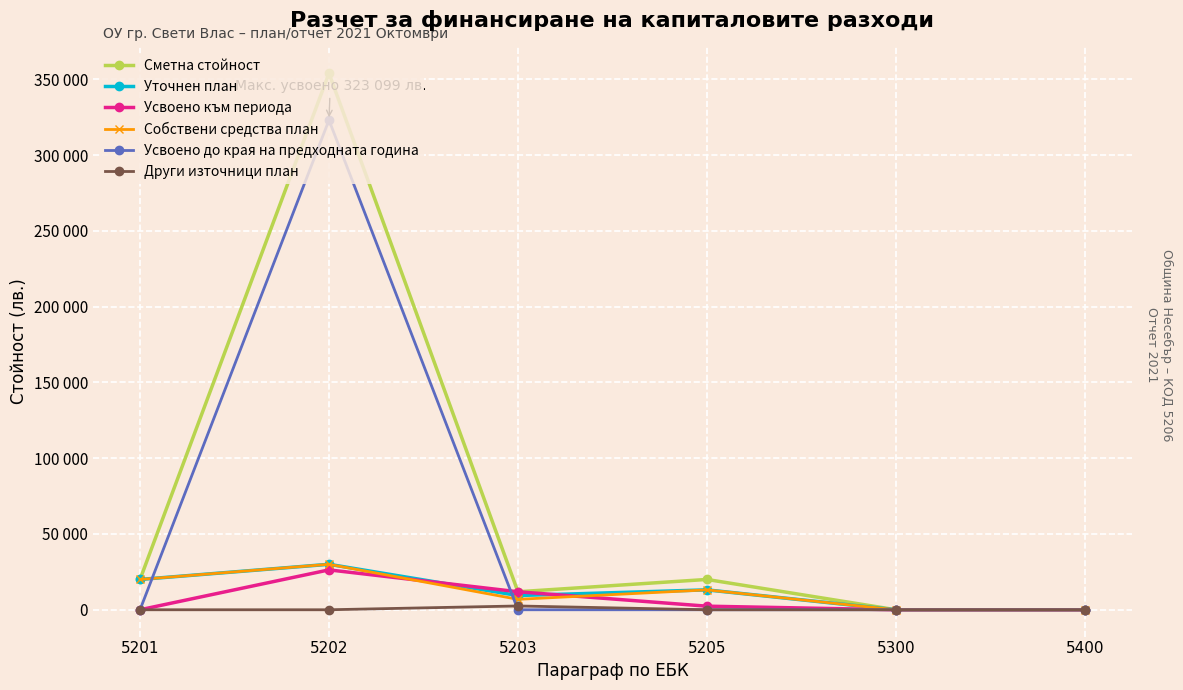

What is the value of the Уточнен план point at the 4th from the left?

13123